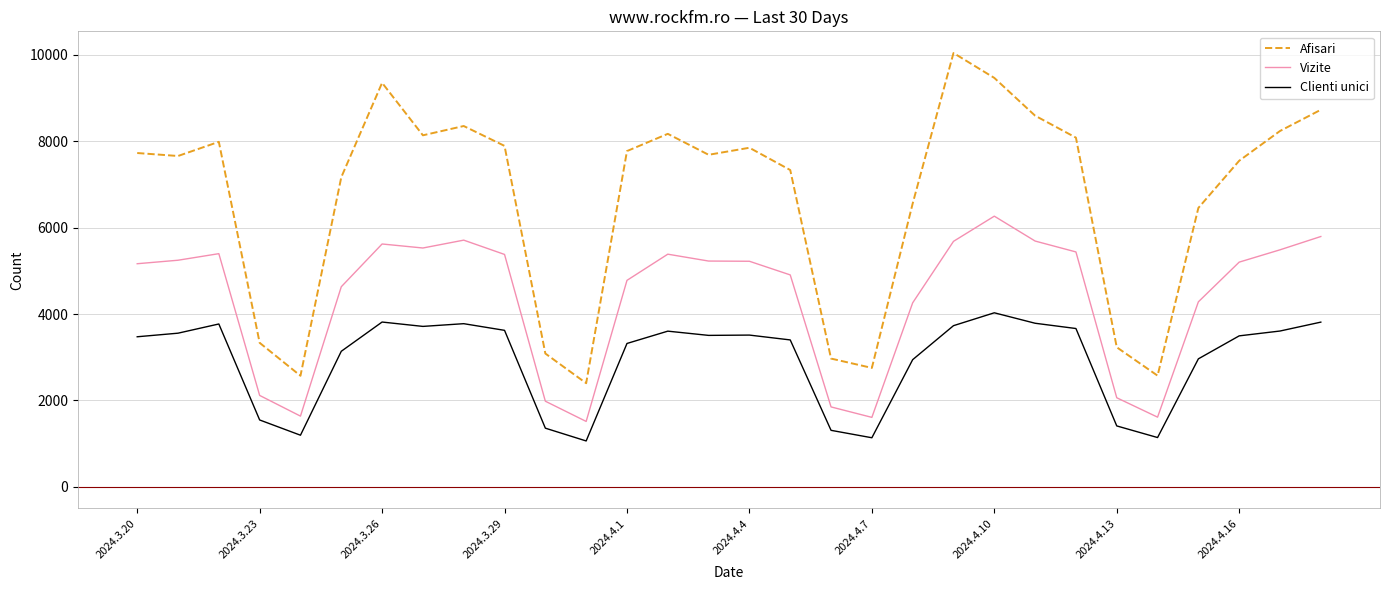

List the series in order of their overall mean, highest first.

Afisari, Vizite, Clienti unici